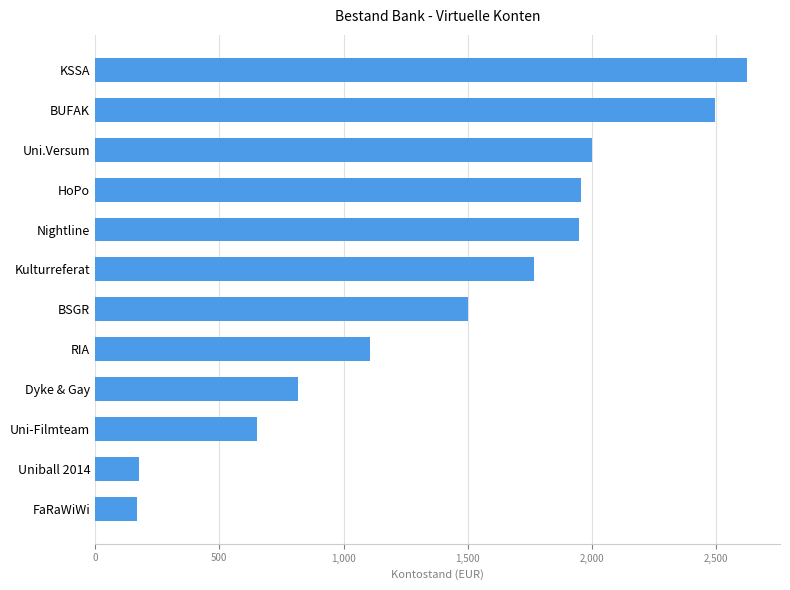

Read the value at KSSA.

2624.9